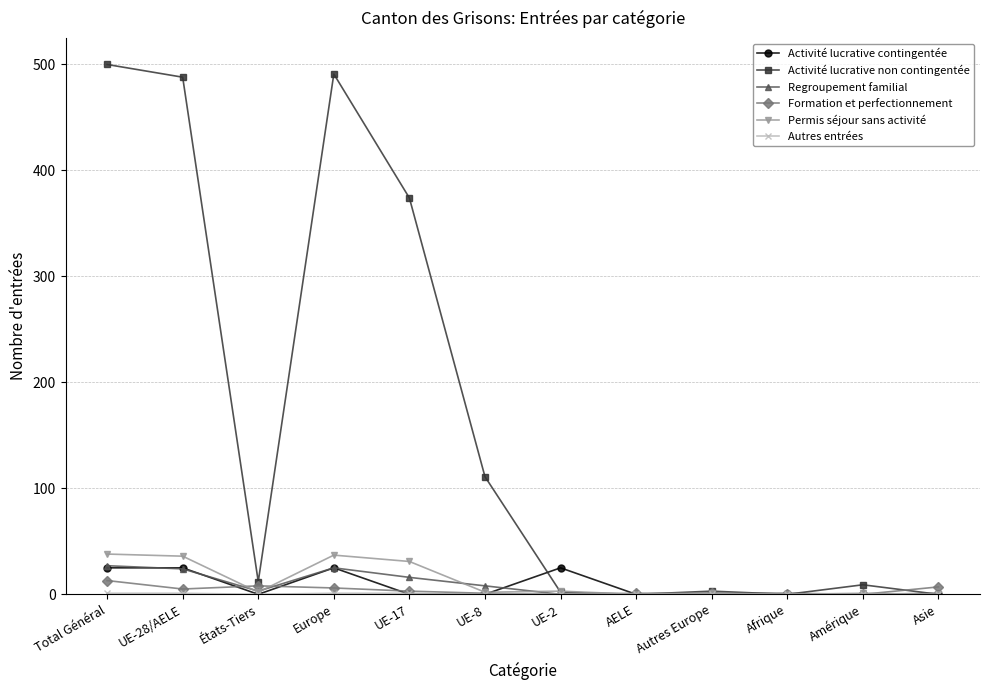

The Permis séjour sans activité series shows 54 at UE-28/AELE. True or false?

False